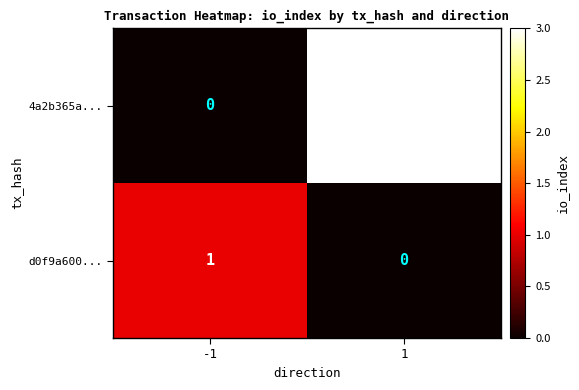

Reading left to right, transcribe all the data shown in this chart.

4a2b365a...: -1=0	1=3
d0f9a600...: -1=1	1=0